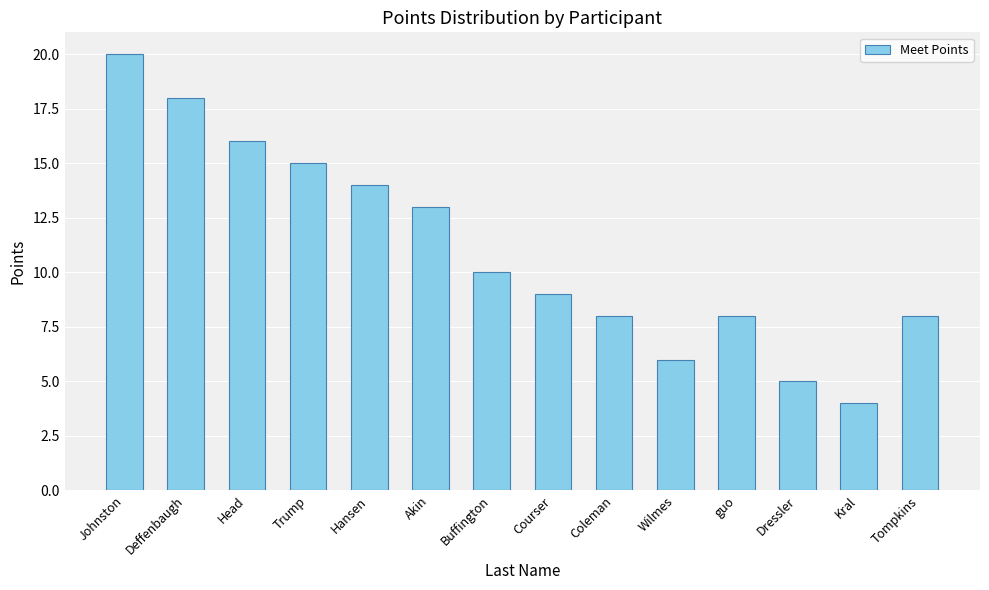

What is the sum of all values?

154